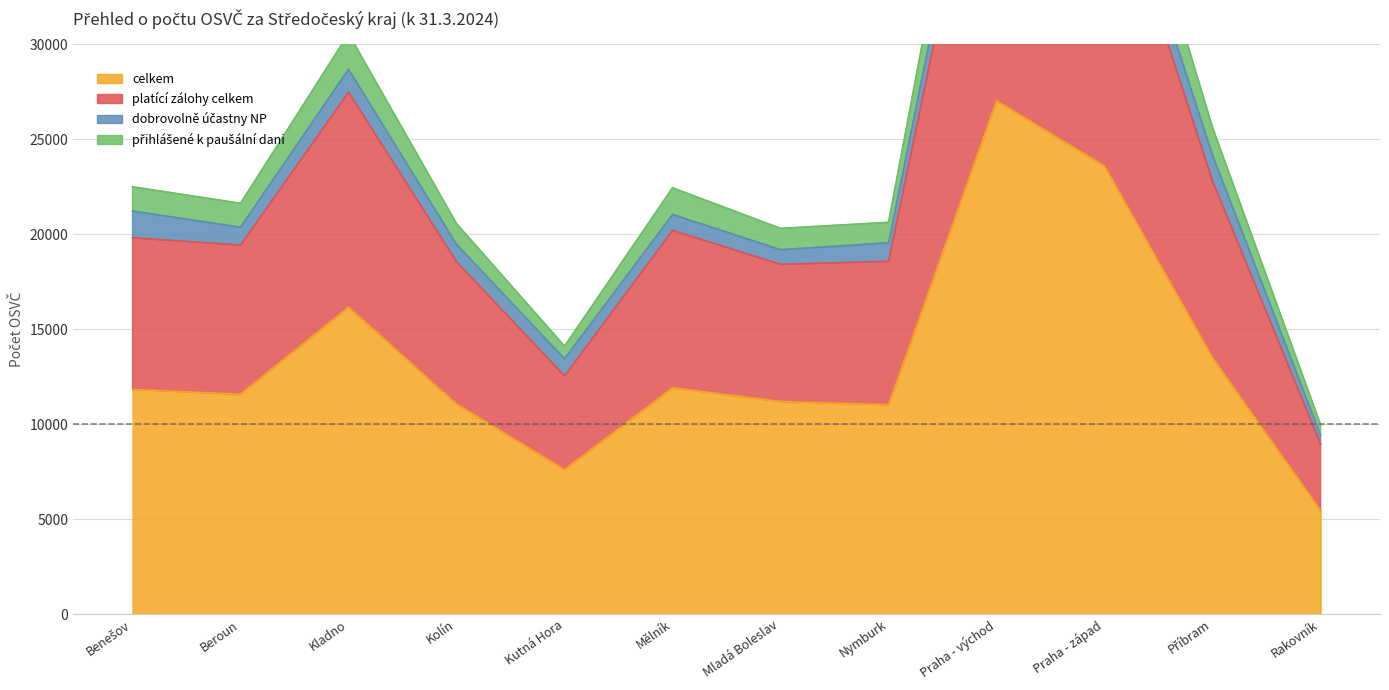

True or false: celkem has a value of 19513 at Mělník.

False